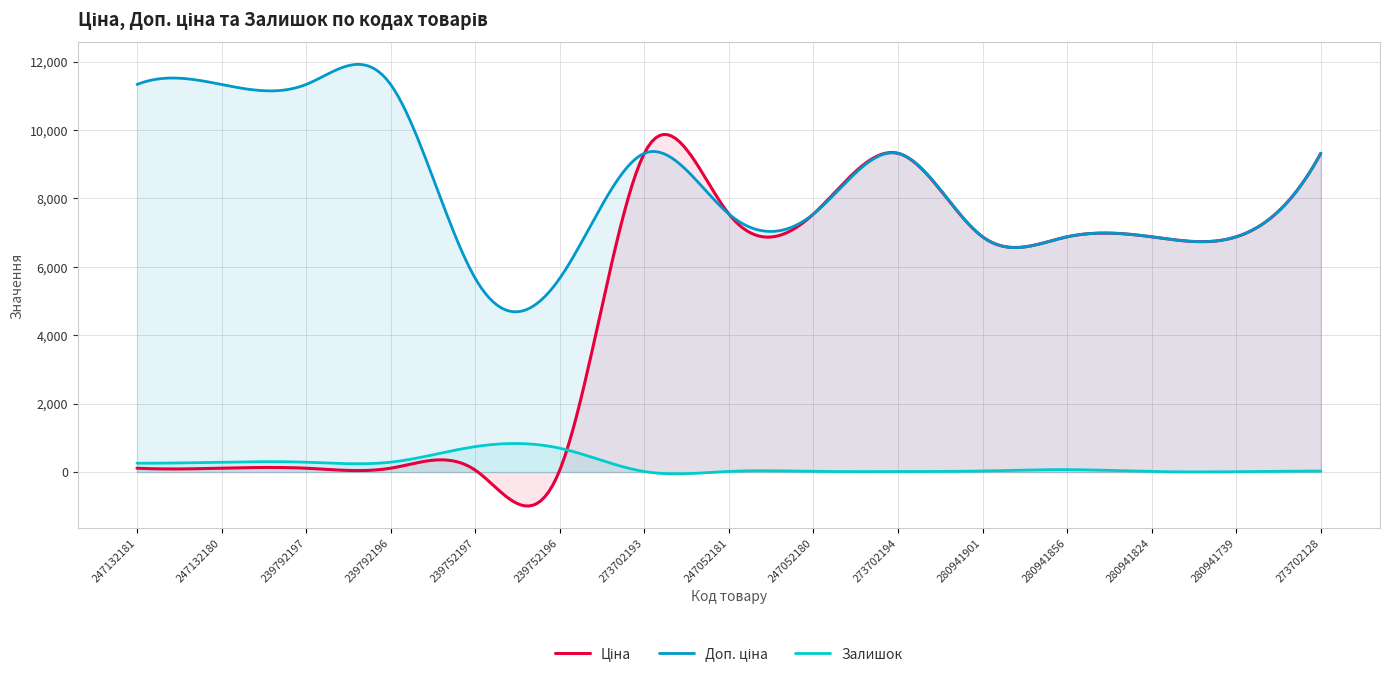

True or false: Ціна and Доп. ціна intersect in this chart.

False